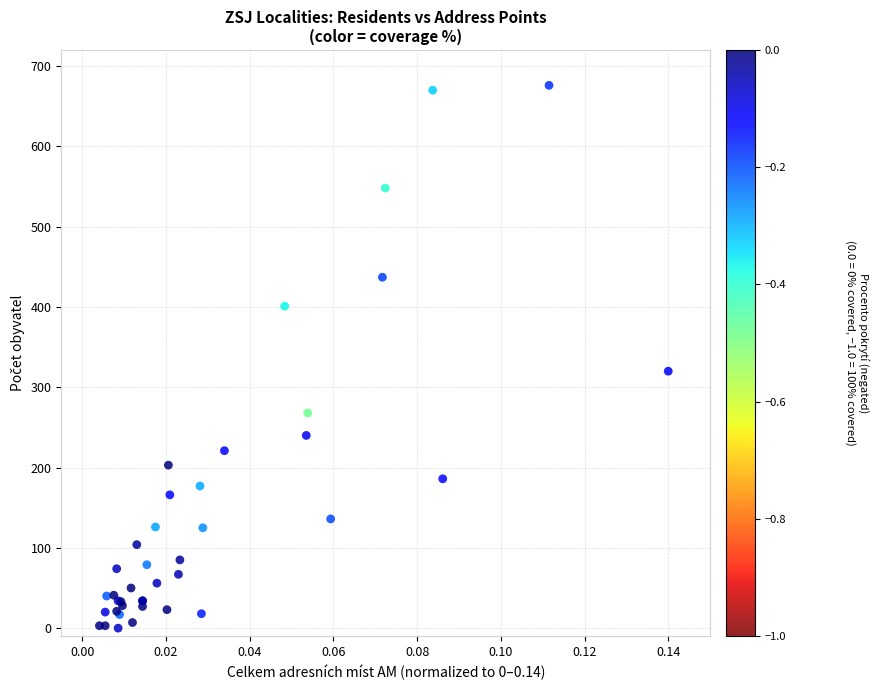

What Y value in the scatter plot is closest to 338?

320